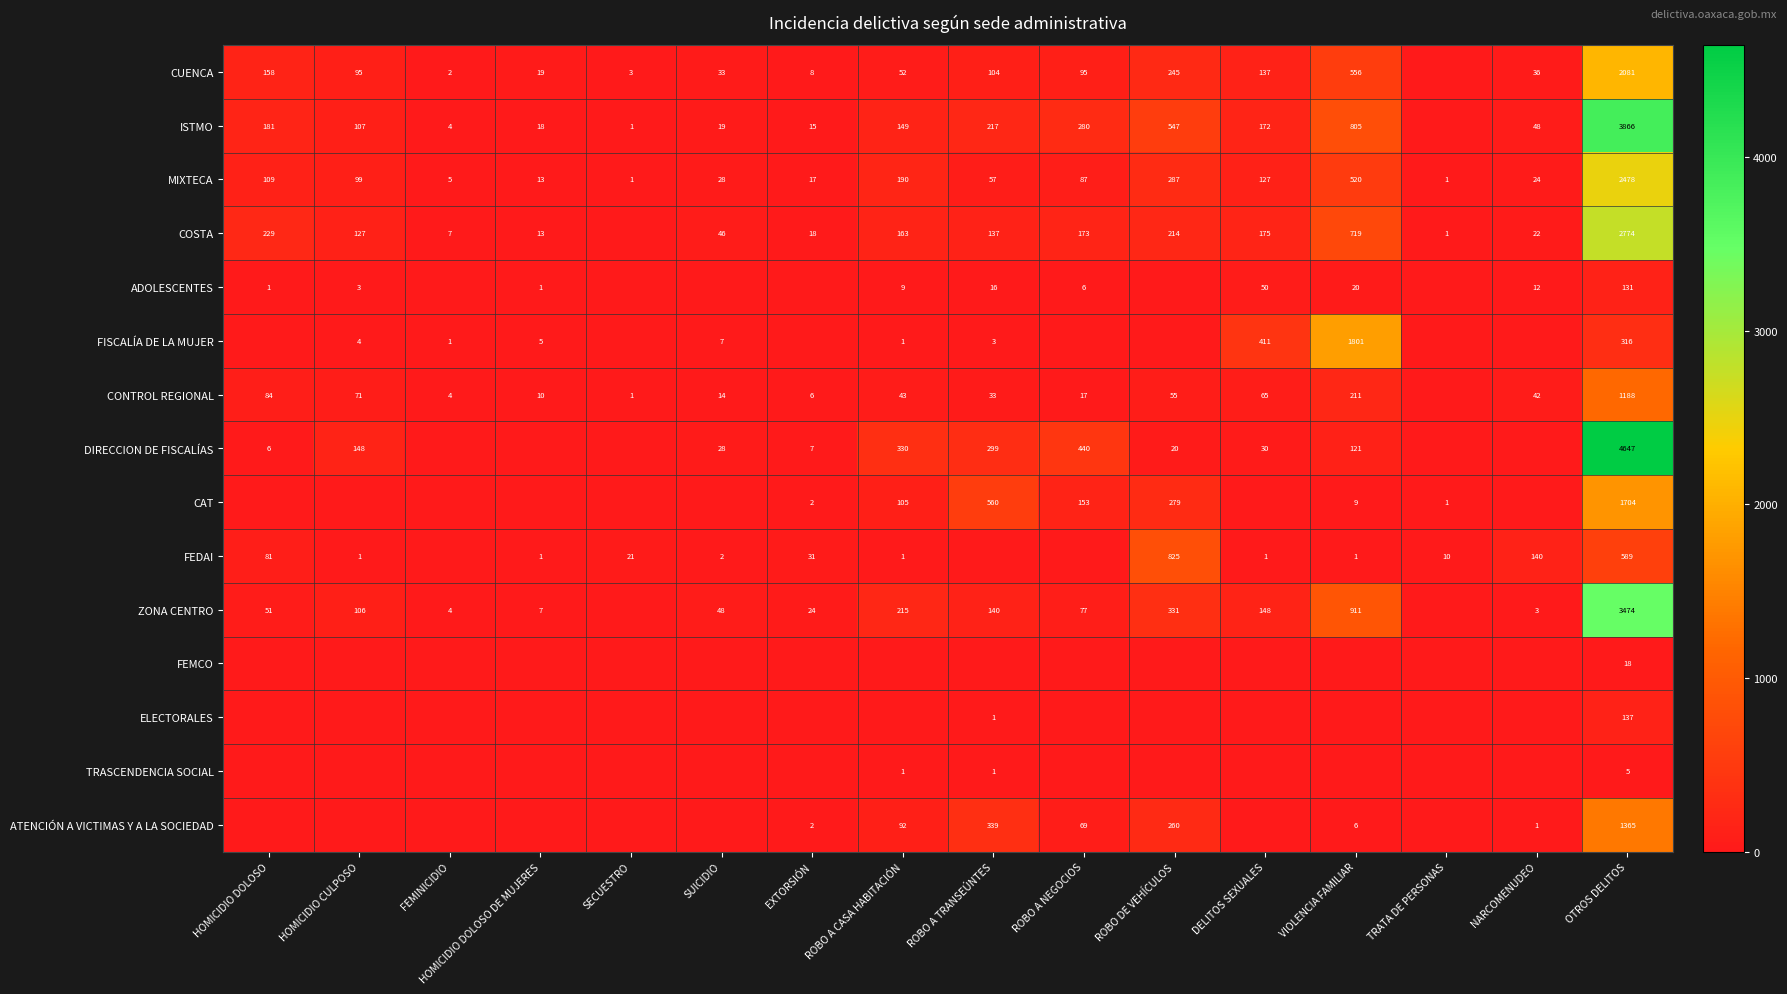

Is the value of CONTROL REGIONAL at DELITOS SEXUALES greater than the value of ATENCIÓN A VICTIMAS Y A LA SOCIEDAD at ROBO A NEGOCIOS?

No